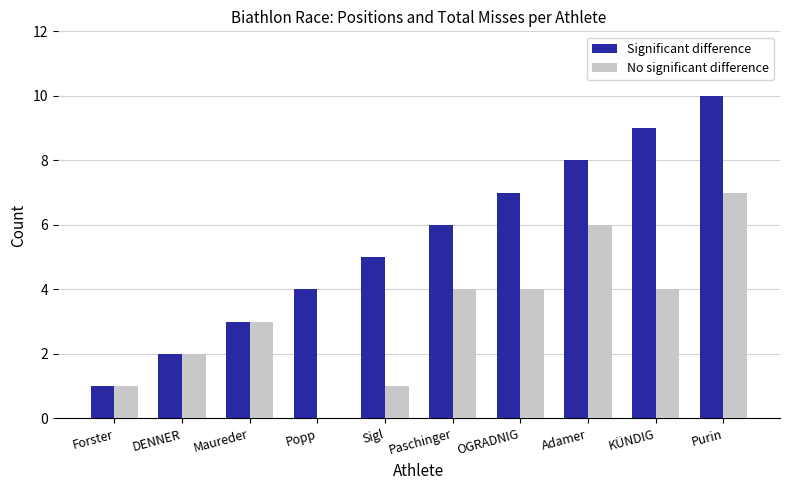

What is the difference between the Significant difference values at Popp and OGRADNIG?

3